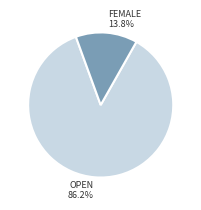

Does any single category account for the majority?

Yes